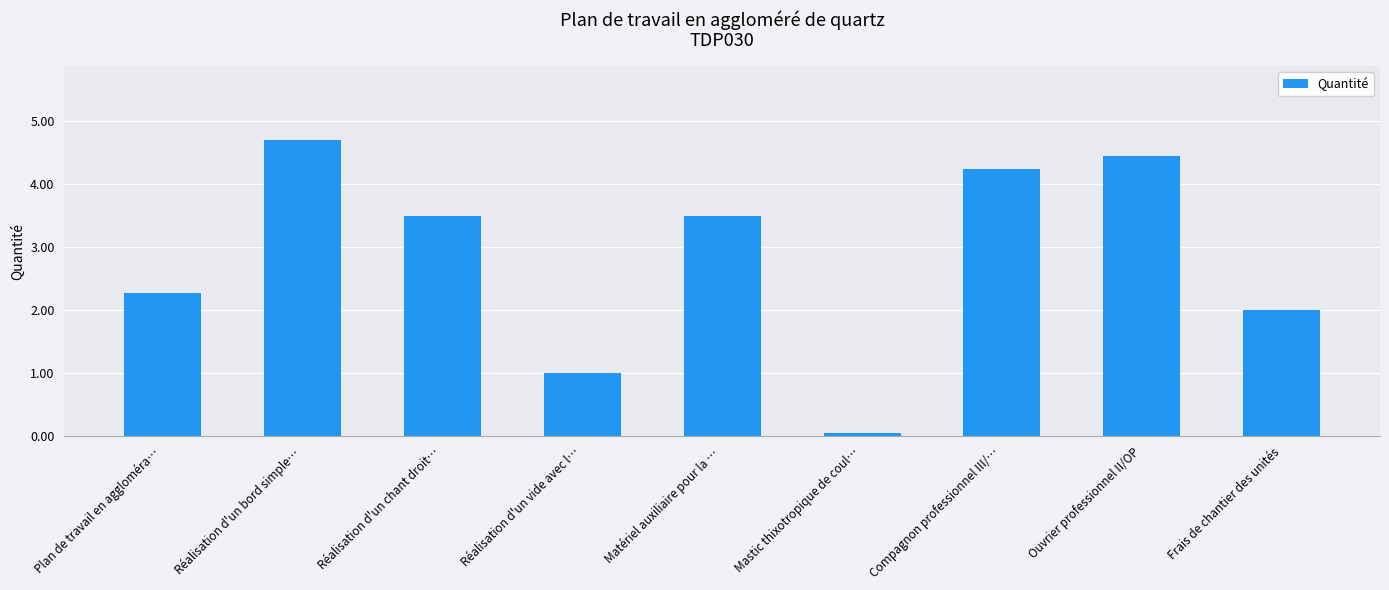

The value at Ouvrier professionnel II/OP is 4.5. True or false?

True